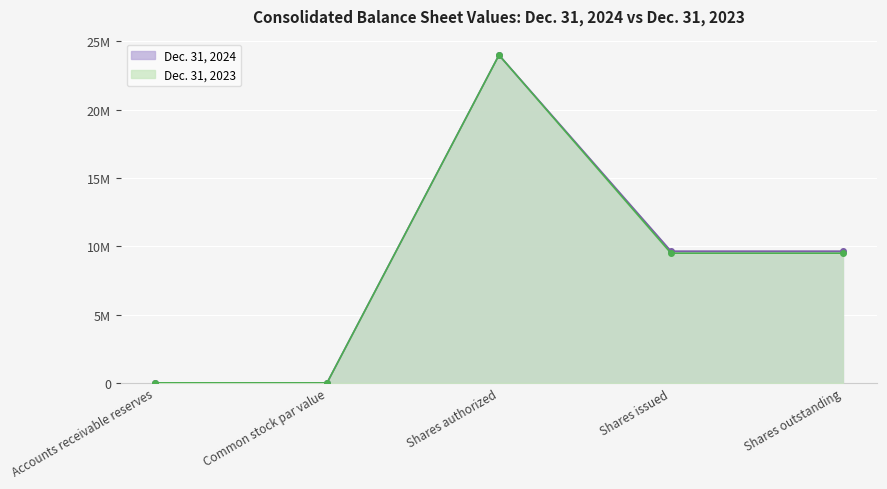

List the labels in order of Dec. 31, 2024 value, smallest first.

Common stock par value, Accounts receivable reserves, Shares issued, Shares outstanding, Shares authorized